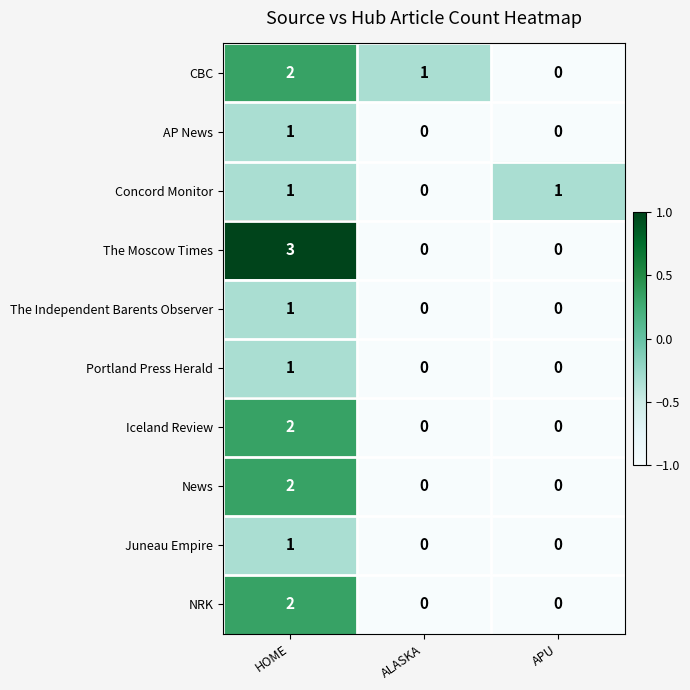

At which label does CBC first exceed 1?

HOME